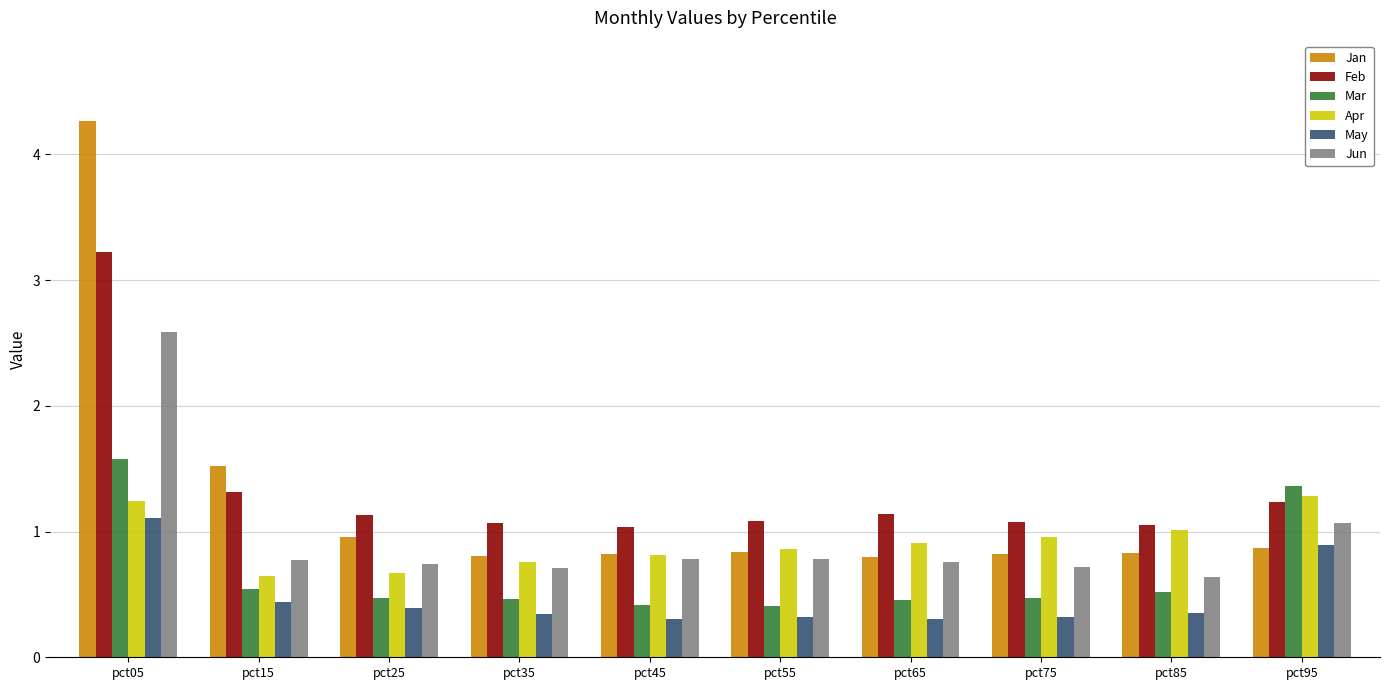

How many bars are there in each group?

6